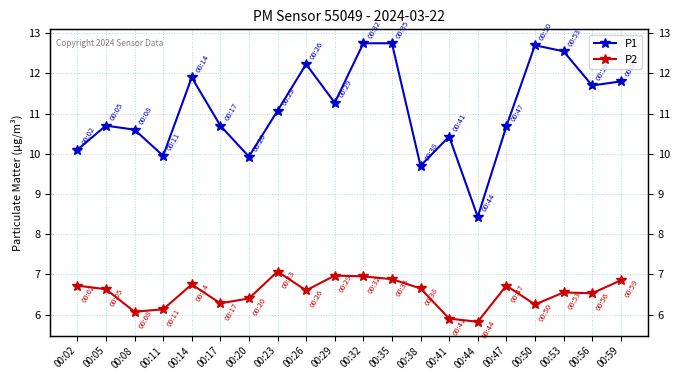

Reading right to left, list all the values displayed in this chart.

P1: 00:59=11.8	00:56=11.7	00:53=12.6	00:50=12.7	00:47=10.7	00:44=8.4	00:41=10.4	00:38=9.7	00:35=12.8	00:32=12.8	00:29=11.3	00:26=12.2	00:23=11.1	00:20=9.9	00:17=10.7	00:14=11.9	00:11=9.9	00:08=10.6	00:05=10.7	00:02=10.1
P2: 00:59=6.8	00:56=6.5	00:53=6.5	00:50=6.2	00:47=6.7	00:44=5.8	00:41=5.9	00:38=6.7	00:35=6.9	00:32=7.0	00:29=7.0	00:26=6.6	00:23=7.1	00:20=6.4	00:17=6.3	00:14=6.8	00:11=6.1	00:08=6.1	00:05=6.6	00:02=6.7